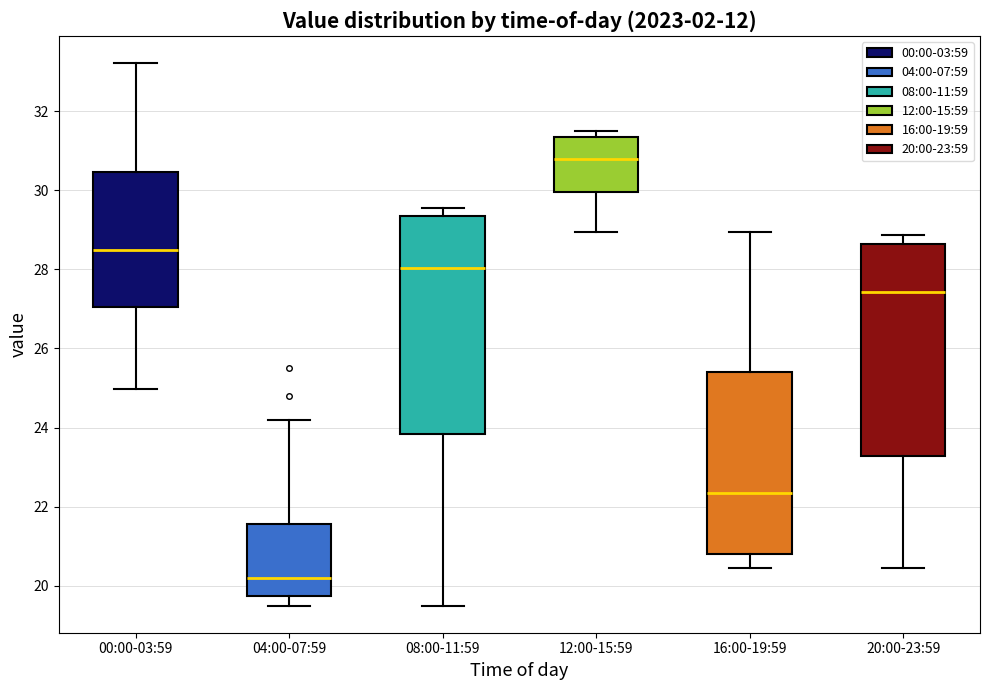

Reading left to right, read every box against the y-axis: the position of its median line, the range the box covers, and the ends of its whiskers. The values are not printed on the chart, so give them approximately, as read against the axis.

00:00-03:59: median 28.6, box 27.0 to 30.4, whiskers 25.0 to 33.2
04:00-07:59: median 20.2, box 19.8 to 21.6, whiskers 19.6 to 24.2
08:00-11:59: median 28.0, box 23.8 to 29.4, whiskers 19.6 to 29.6
12:00-15:59: median 30.8, box 30.0 to 31.4, whiskers 29.0 to 31.6
16:00-19:59: median 22.4, box 20.8 to 25.4, whiskers 20.4 to 29.0
20:00-23:59: median 27.4, box 23.2 to 28.6, whiskers 20.4 to 28.8